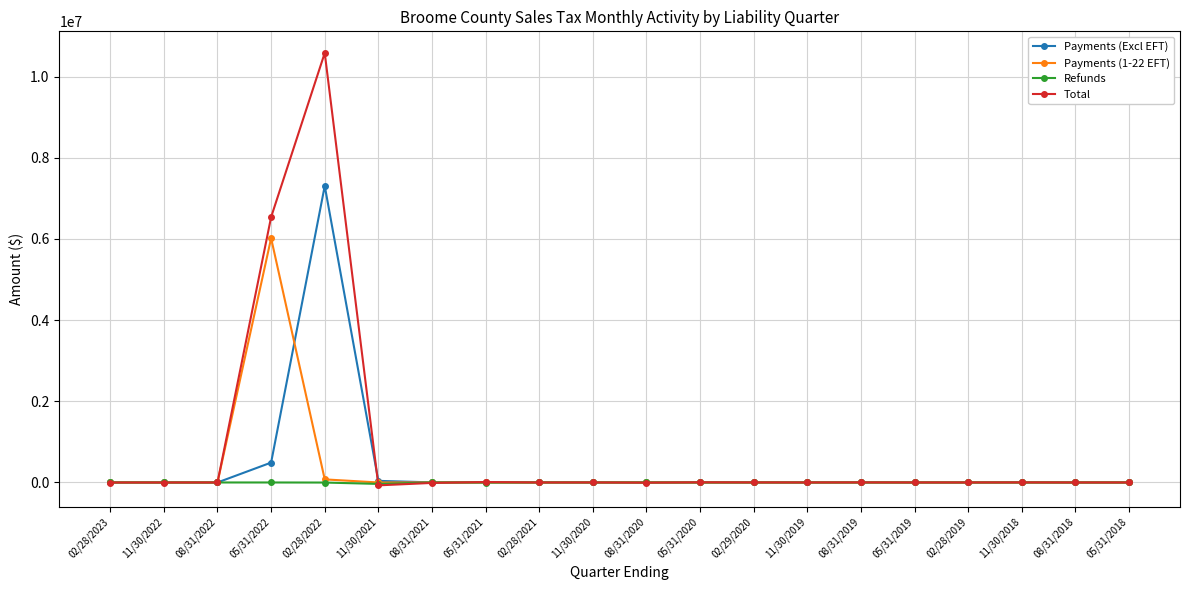

Which label corresponds to the largest value in the chart?

02/28/2022